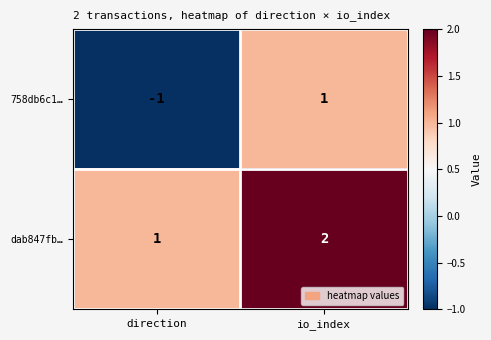

Reading left to right, what are all the values shown in this chart?

758db6c1…: -1	1
dab847fb…: 1	2